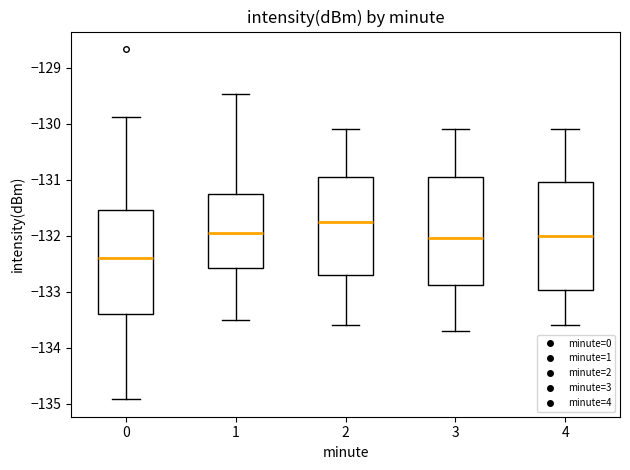

Where does the lower whisker of the box at x = 2 end on the y-axis? The values are not printed on the chart, so give them approximately, as read against the axis.

-133.6